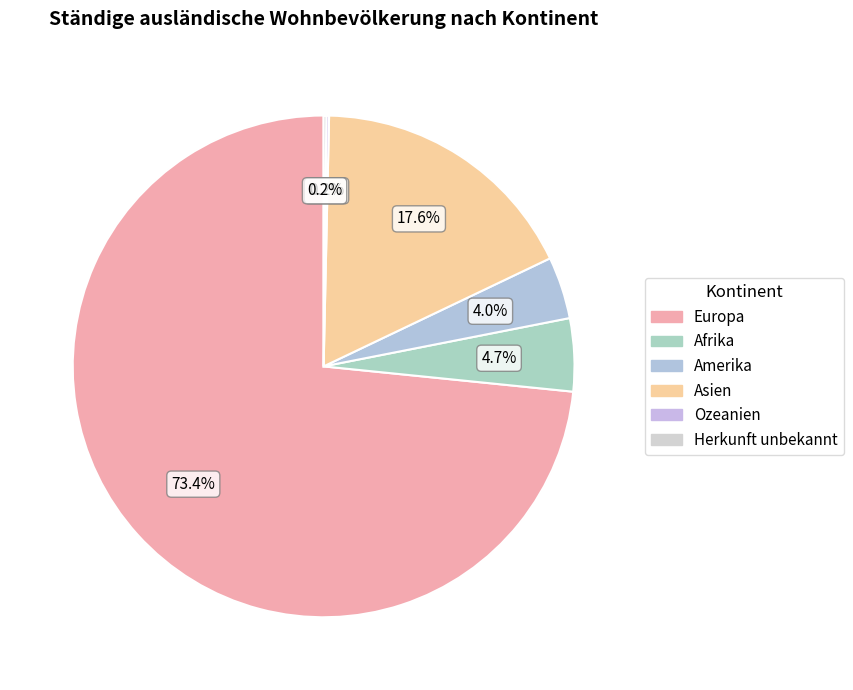

What is the total percentage of Europa and Afrika?

78.1%